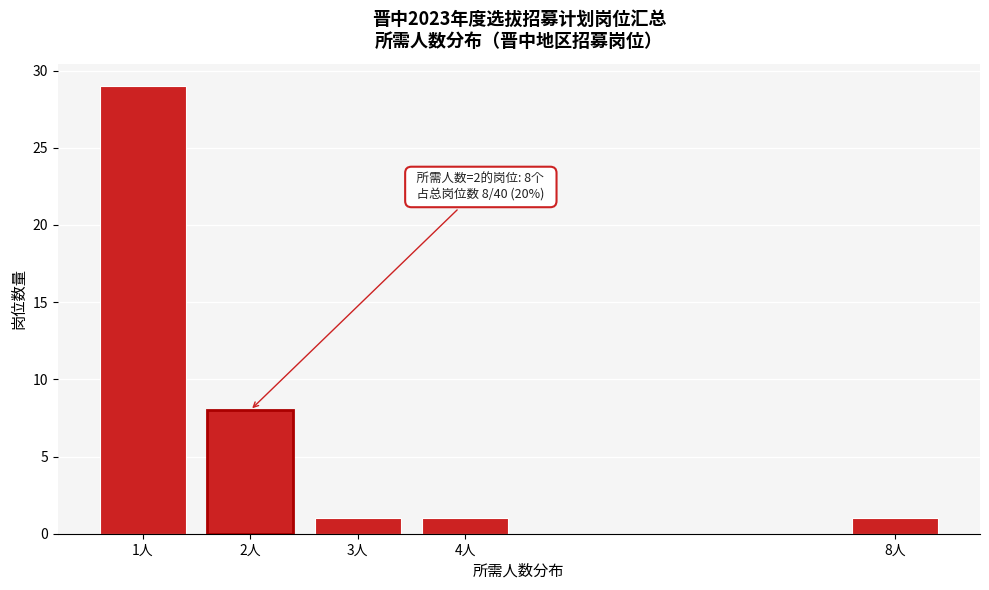

Reading left to right, what are all the values shown in this chart?

1人=29	2人=8	3人=1	4人=1	8人=1